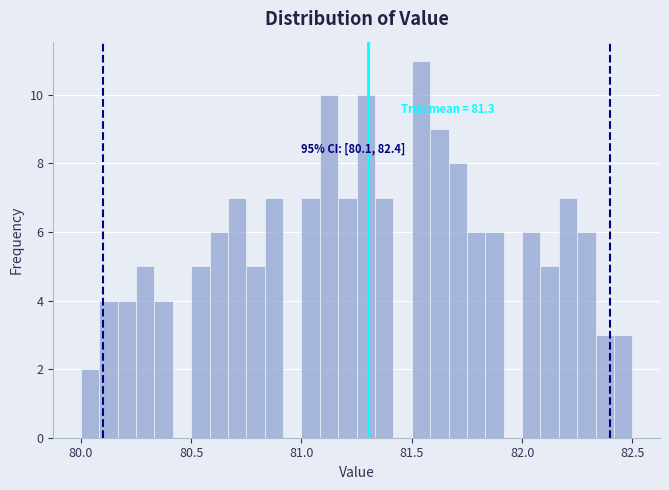

Read against the x-axis, roughly where is the centre of the tallest bar?

81.55